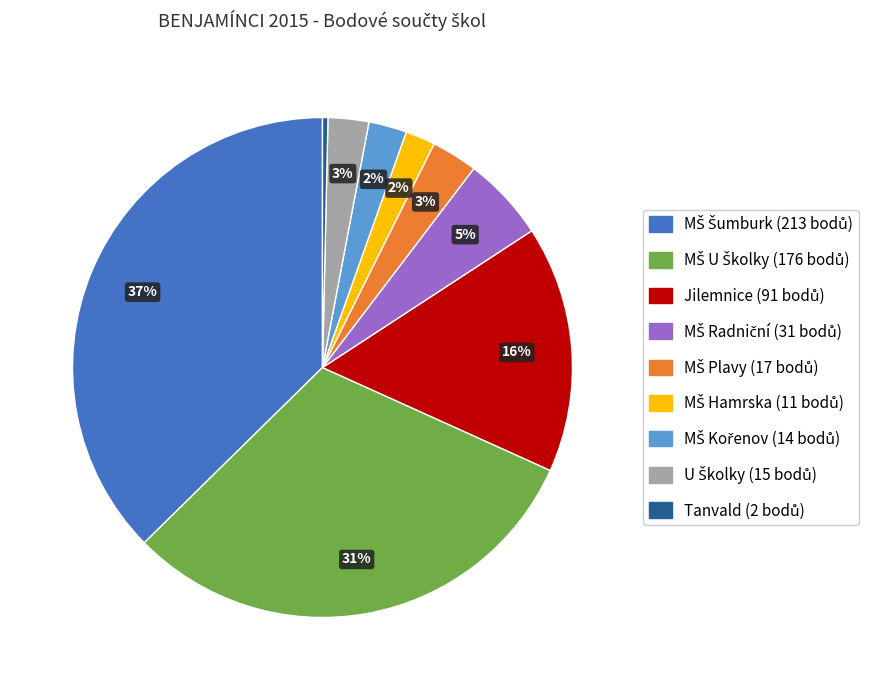

The Tanvald slice represents 18% of the pie. True or false?

False